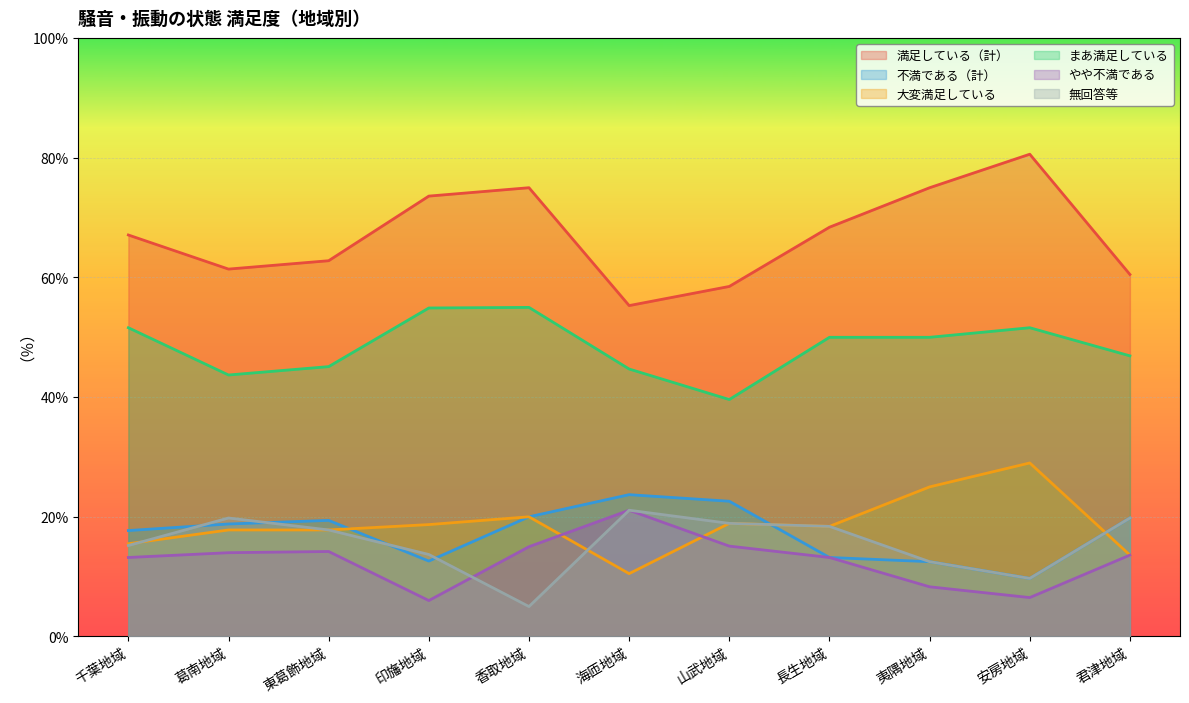

Rank the series at 印旛地域 from highest to lowest value.

満足している（計）, まあ満足している, 大変満足している, 無回答等, 不満である（計）, やや不満である